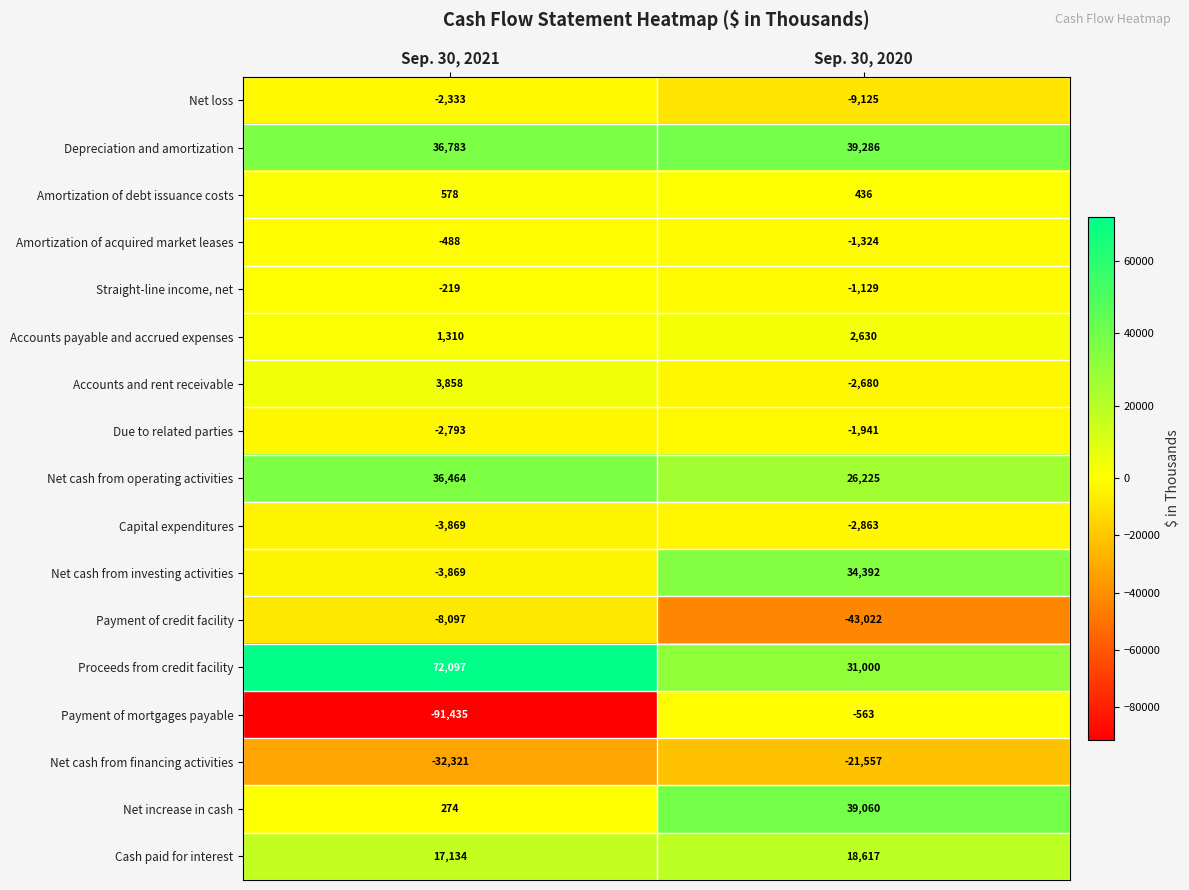

What is the difference between the Depreciation and amortization values at Sep. 30, 2020 and Sep. 30, 2021?

2503